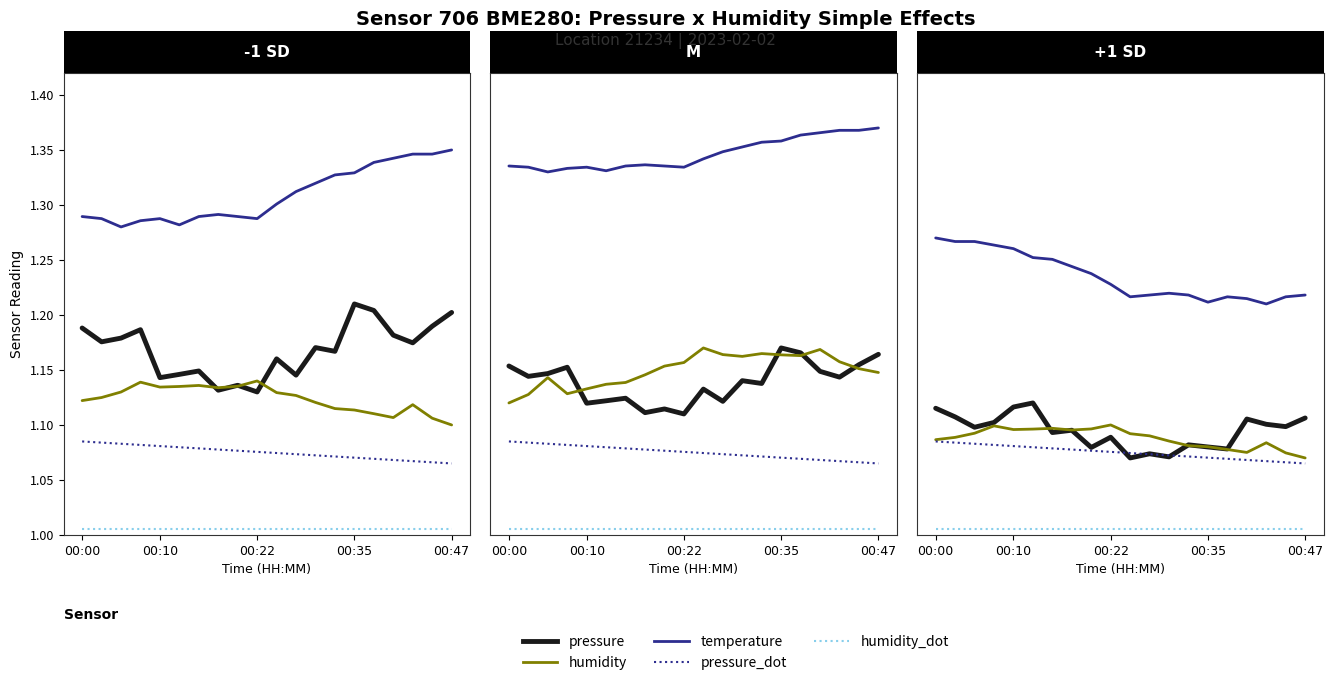

True or false: humidity_dot has a value of 1.0 at 00:10.

True